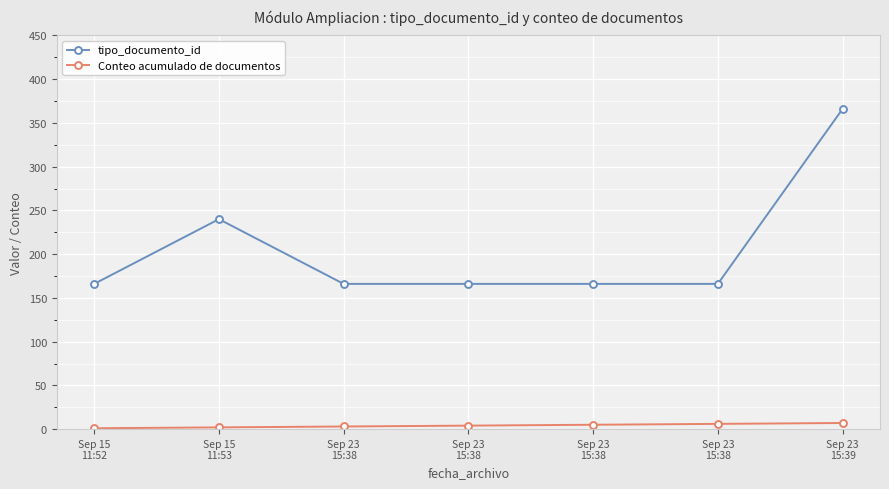

Where is the first local maximum for tipo_documento_id?

Sep 15
11:53